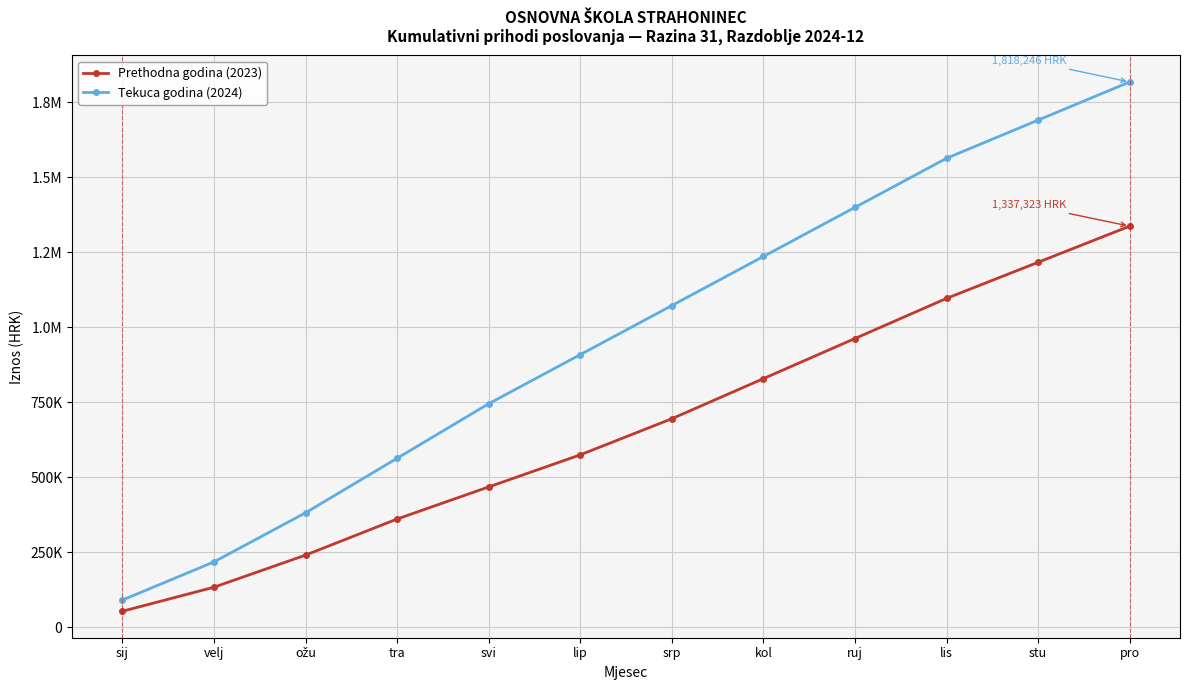

Is this an area chart (filled region under the line)?

No